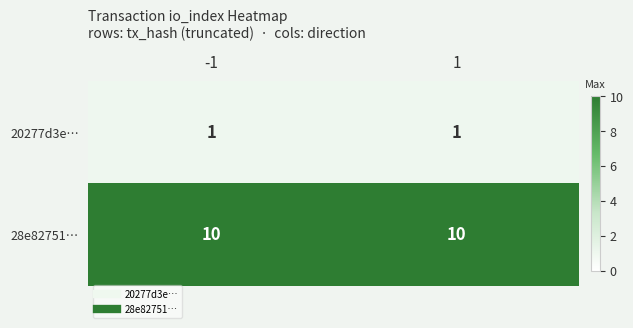

Reading left to right, list all the values displayed in this chart.

20277d3e…: -1=1	1=1
28e82751…: -1=10	1=10